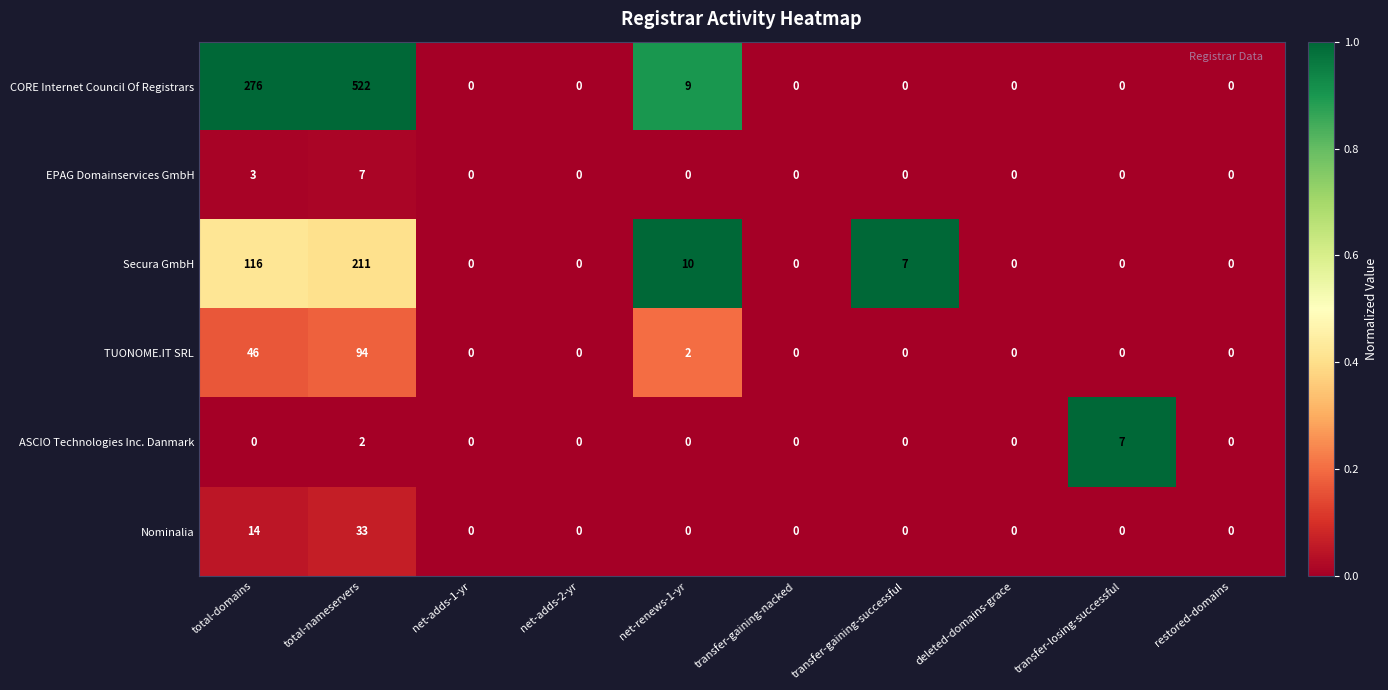

Is it true that ASCIO Technologies Inc. Danmark equals 3 at total-nameservers?

False